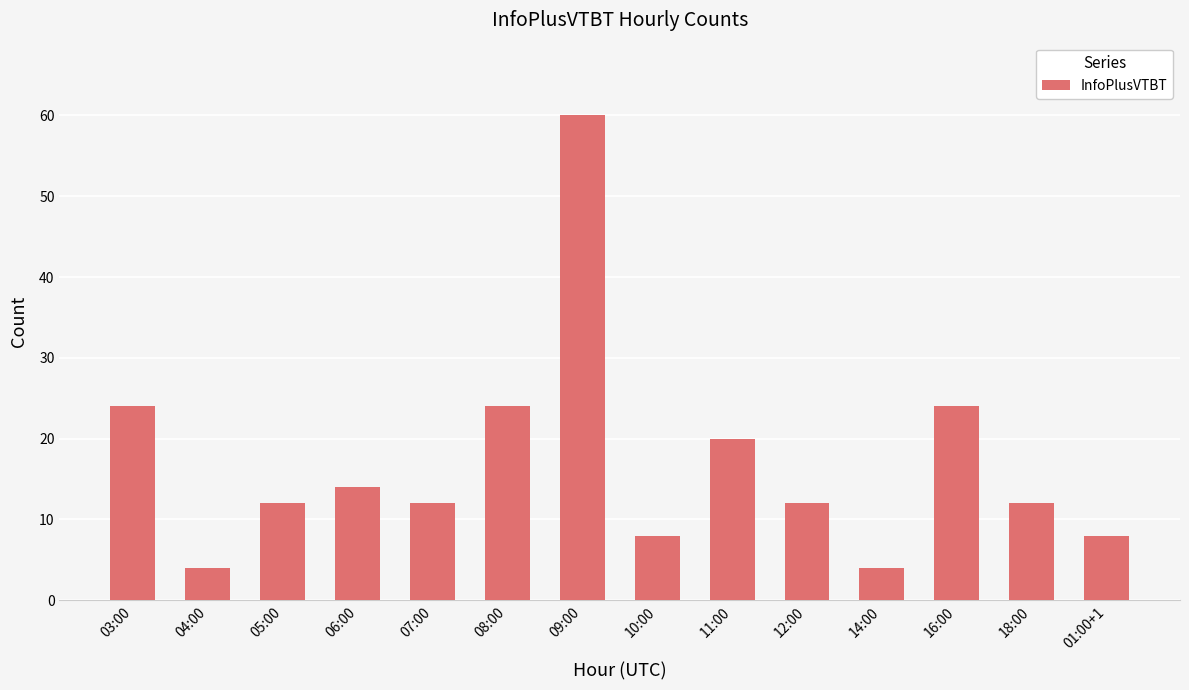

How many series are shown in this chart?

1